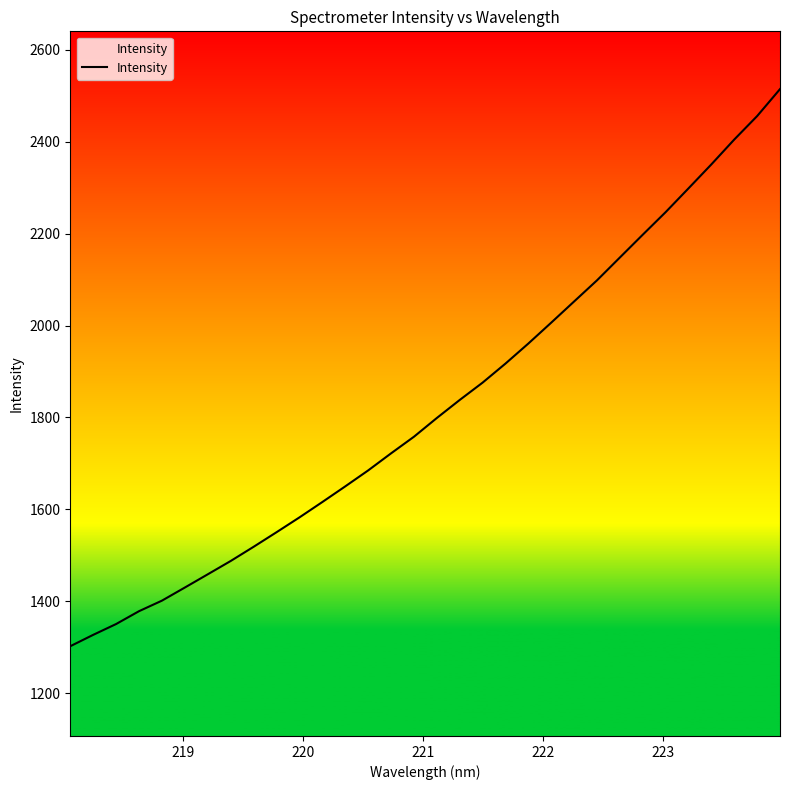

What is the difference between the maximum and minimum values?

1212.4